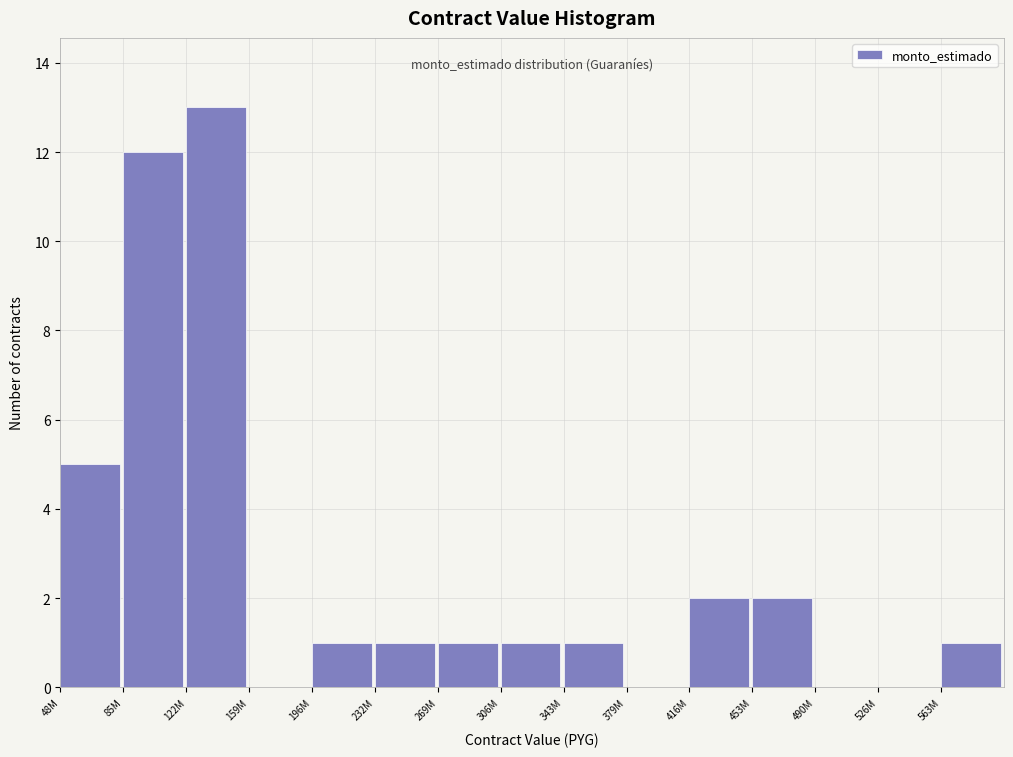

Reading right to left, transcribe all the data shown in this chart.

563M=1	526M=0	490M=0	453M=2	416M=2	379M=0	343M=1	306M=1	269M=1	232M=1	196M=1	159M=0	122M=13	85M=12	48M=5